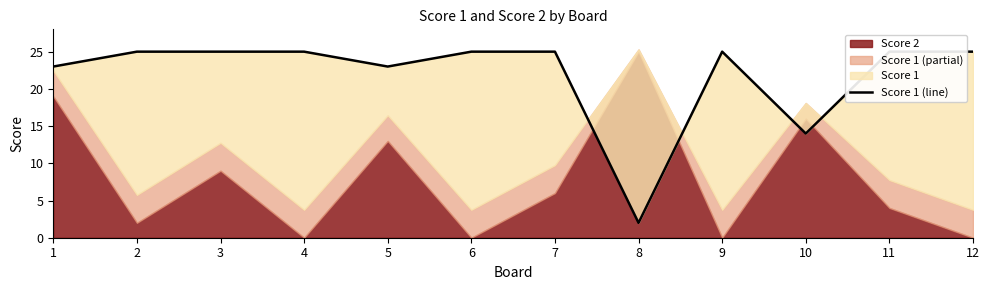

The chart shows a value of 9 at 7. True or false?

False